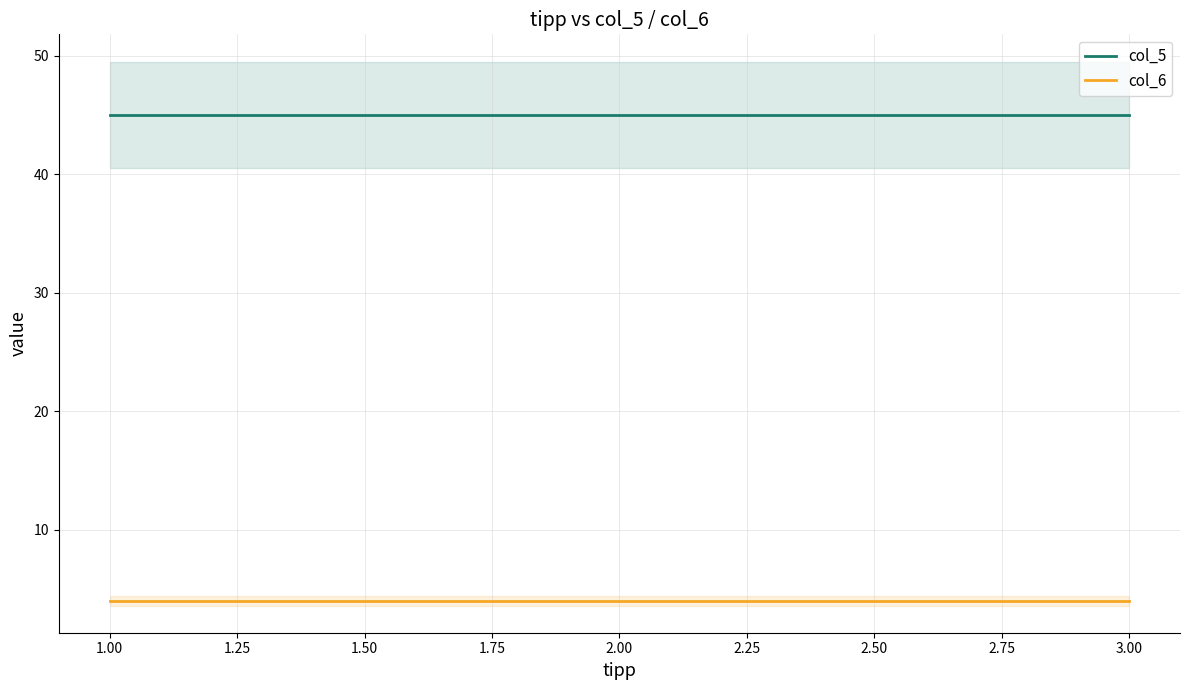

True or false: col_5 has a value of 19 at 2.00.

False